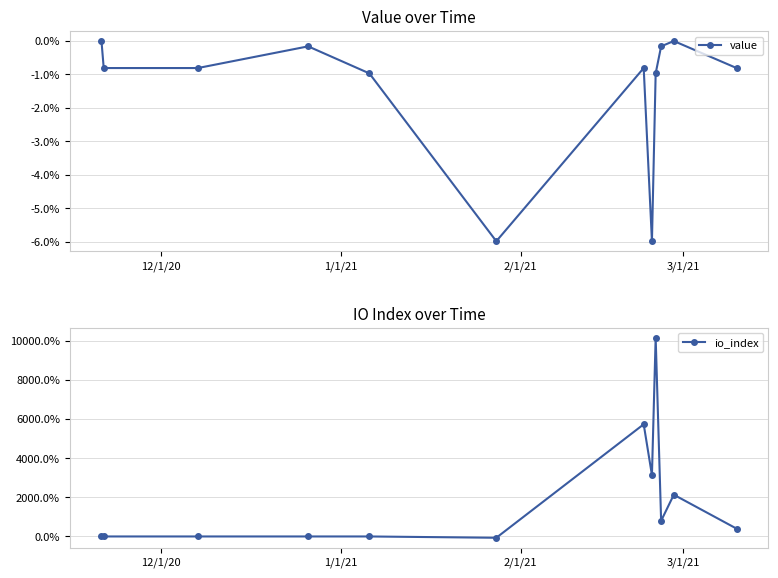

How many values in value are below zero?

10